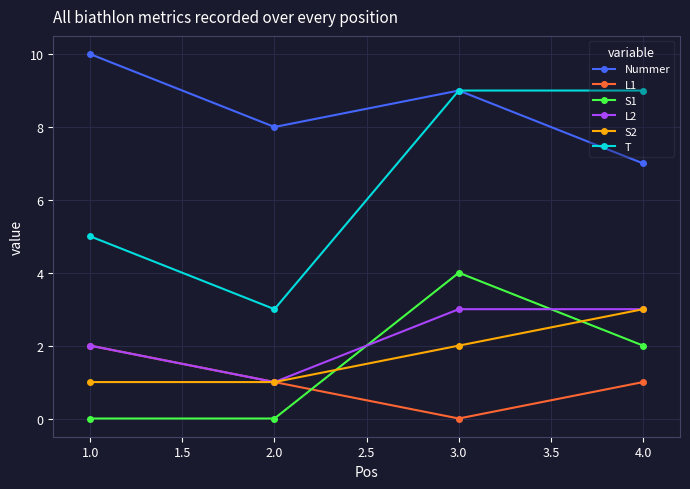

What is the sum of all S2 values?

7